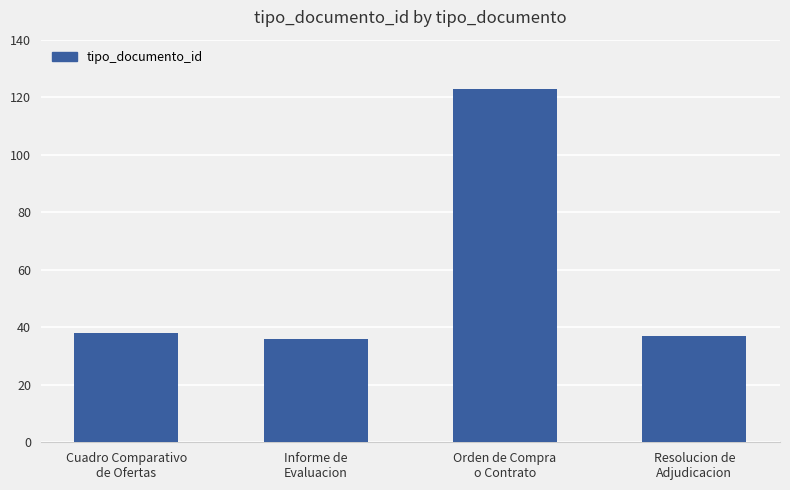

What is the smallest value displayed?

36